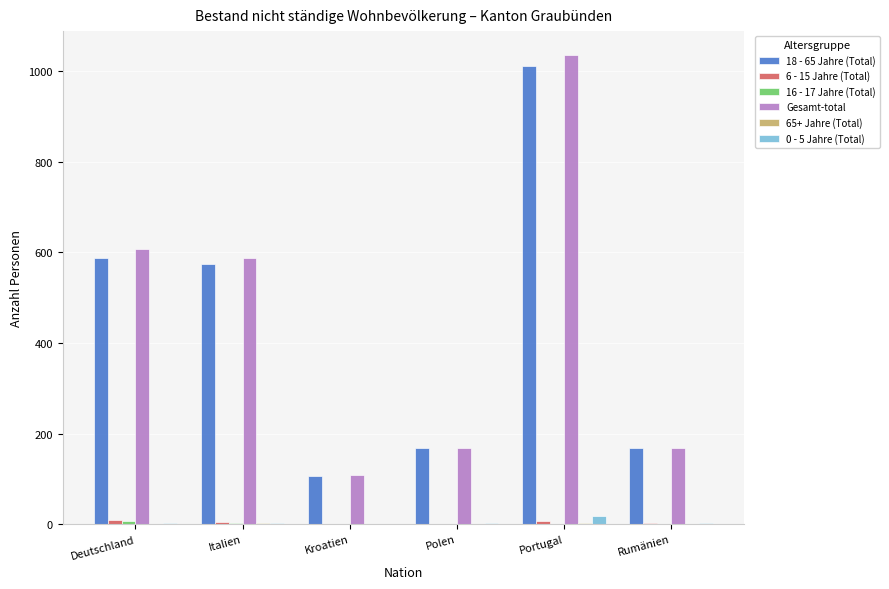

What is the sum of all Gesamt-total values?

2676